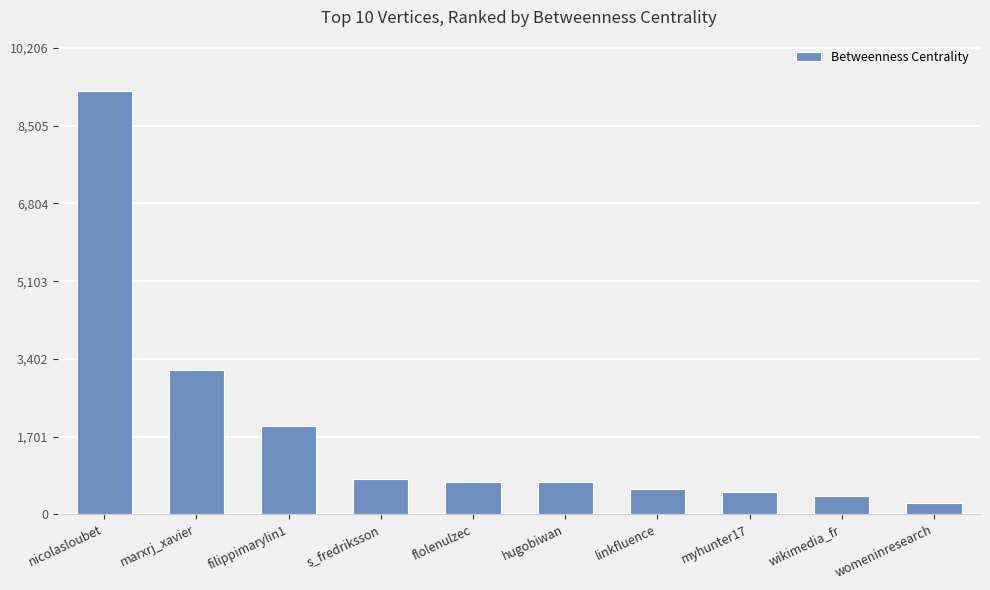

What is the maximum value shown in the chart?

9278.7